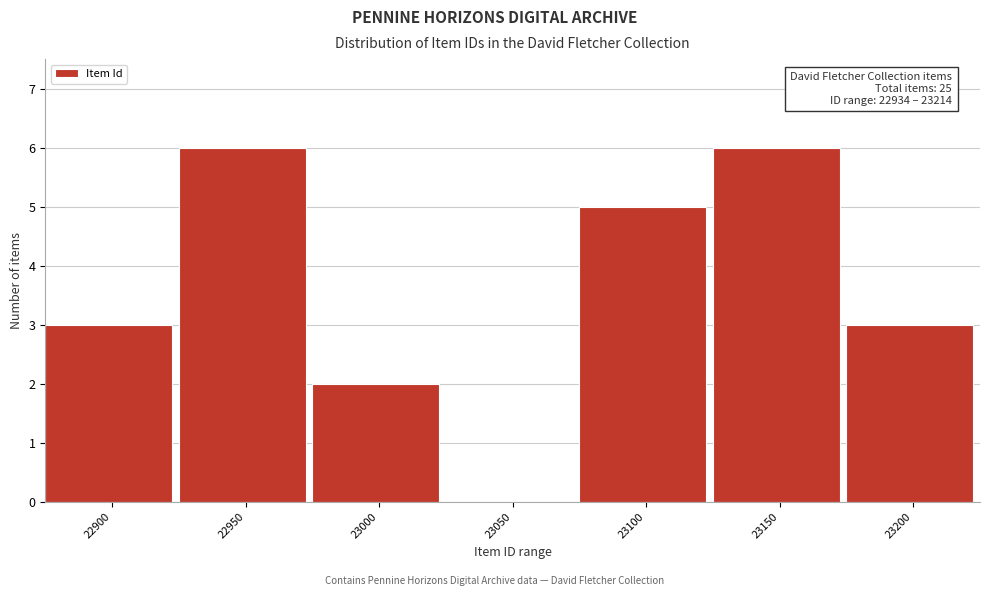

Reading left to right, what are all the values shown in this chart?

22900=3	22950=6	23000=2	23050=0	23100=5	23150=6	23200=3